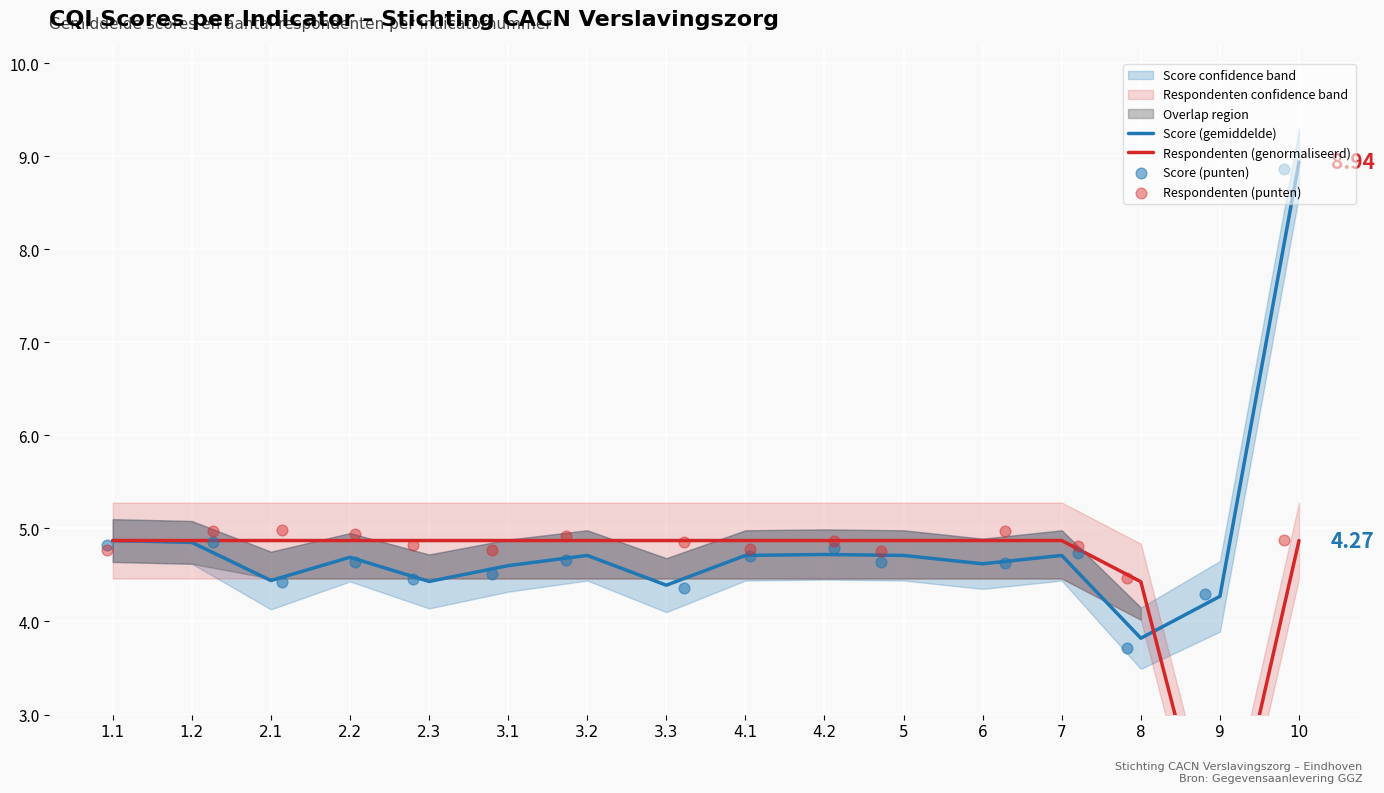

What are all the series names shown in the legend?

Score (gemiddelde), Respondenten (genormaliseerd), Score (punten), Respondenten (punten)